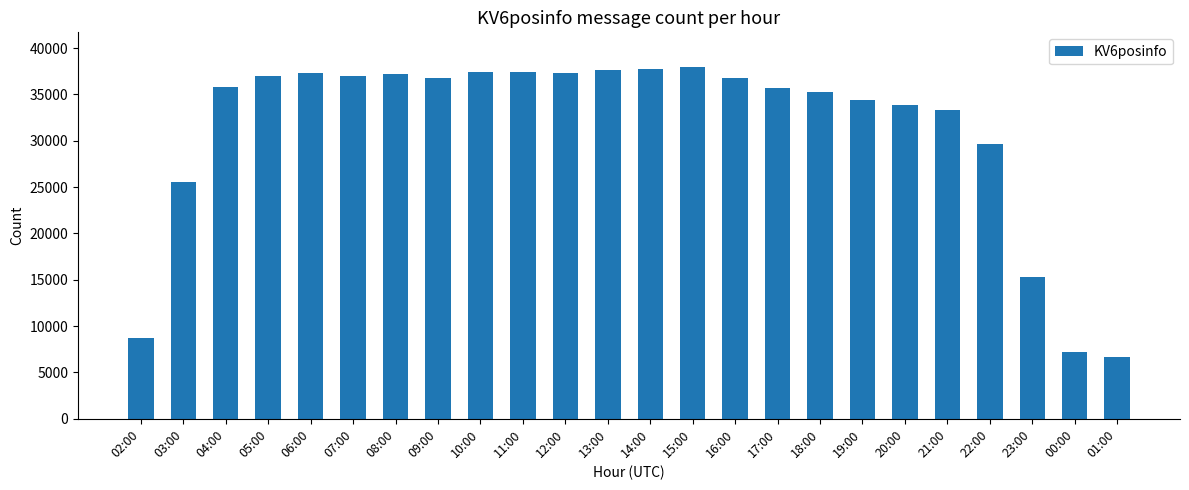

What is the sum of the values at 05:00 and 21:00?

70293